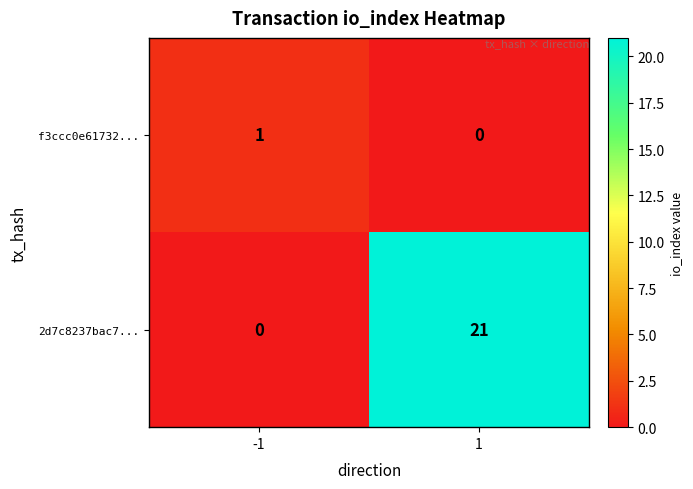

Reading left to right, extract all data points from this chart.

f3ccc0e61732...: -1=1	1=0
2d7c8237bac7...: -1=0	1=21